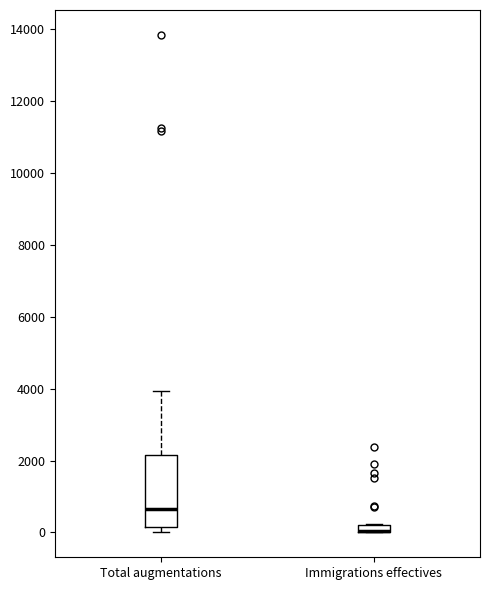

Which box is the tallest, from its lower edge to its upper edge?

Total augmentations